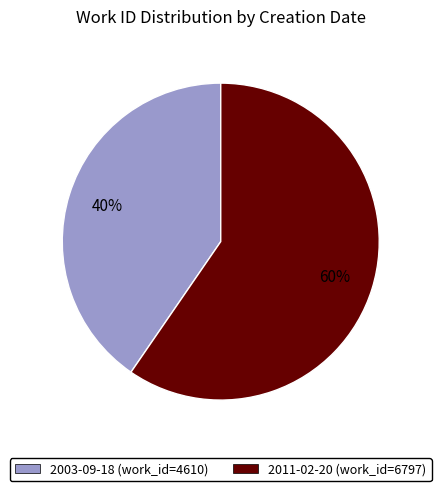

Which category has the smallest portion of the pie?

2003-09-18